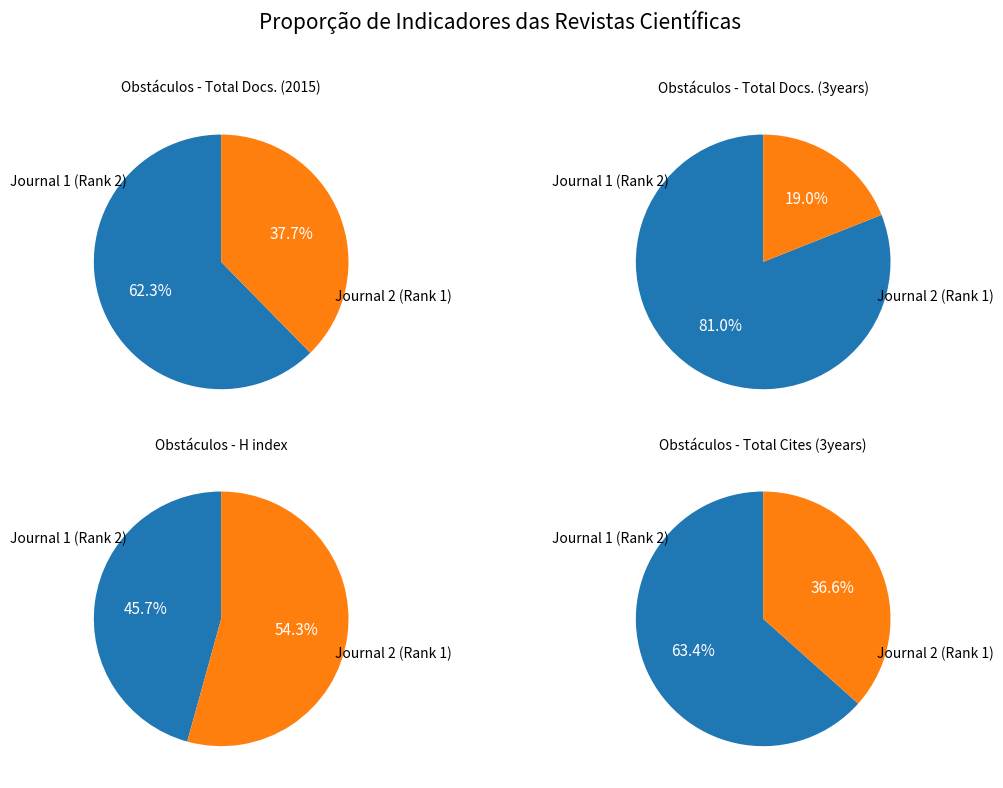

How many slices are in this pie chart?

2